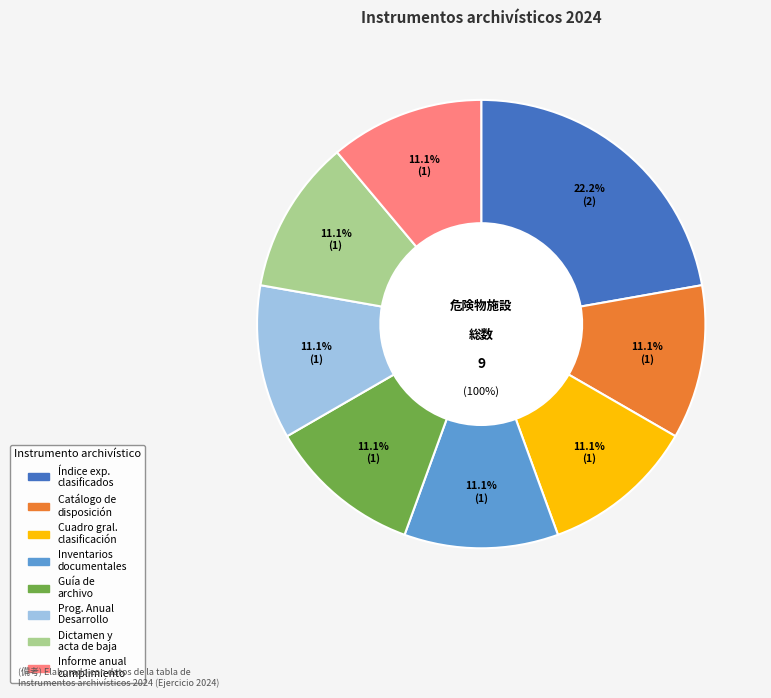

What is the ratio of the value at Índice de expedientes clasificados to the value at Dictamen y acta de baja documental?

2.0